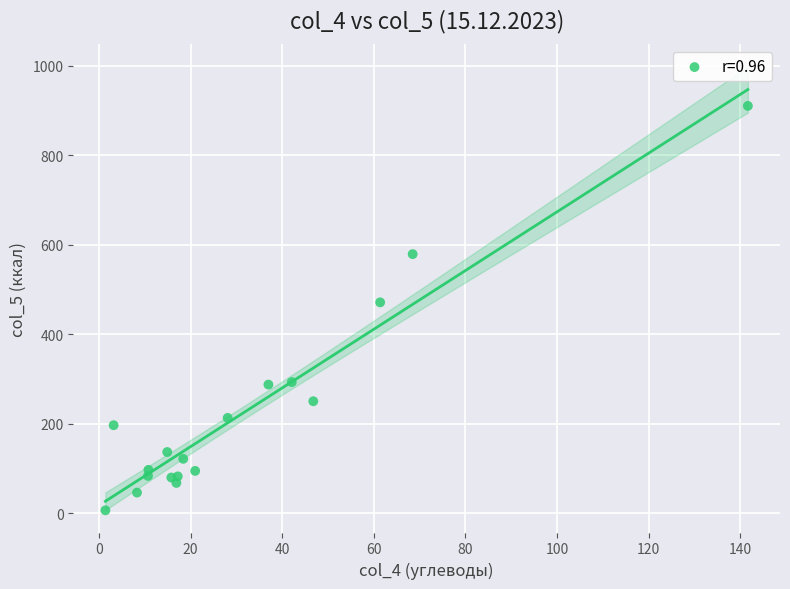

What Y value in the scatter plot is closest to 458?

471.2